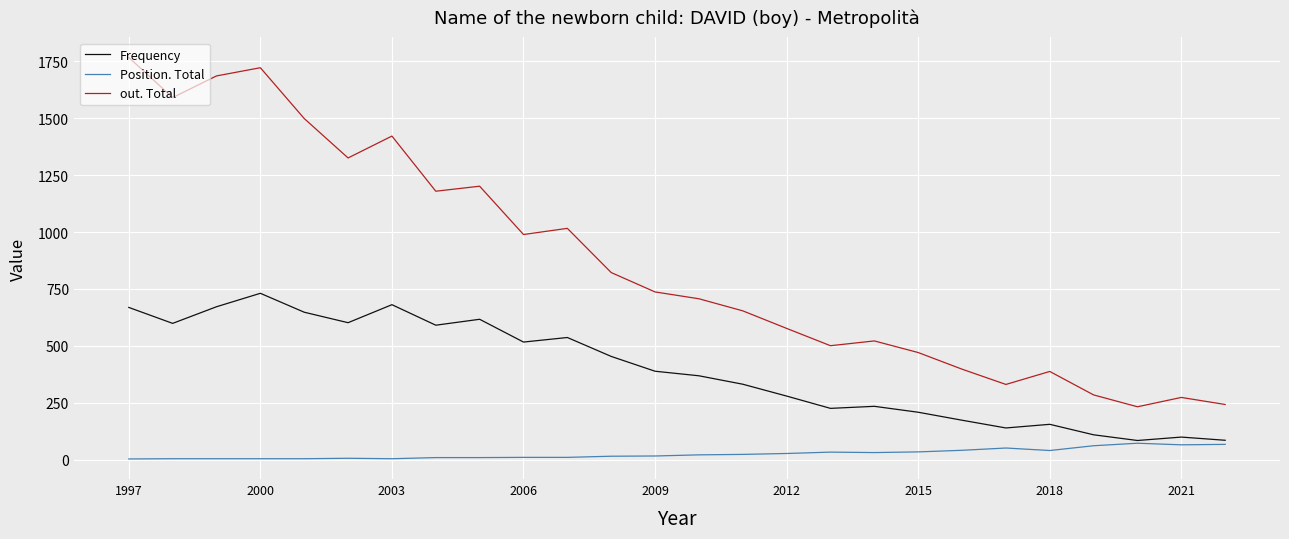

Is this an area chart (filled region under the line)?

No